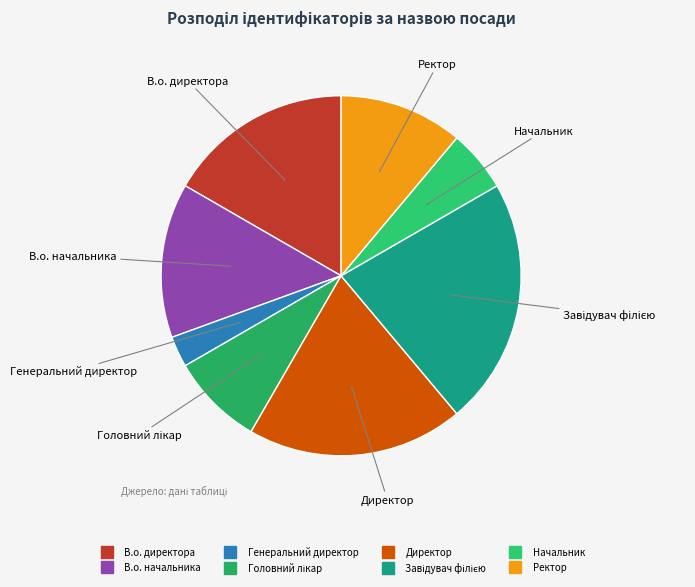

Combined, do В.о. начальника and В.о. директора account for over 50%?

No